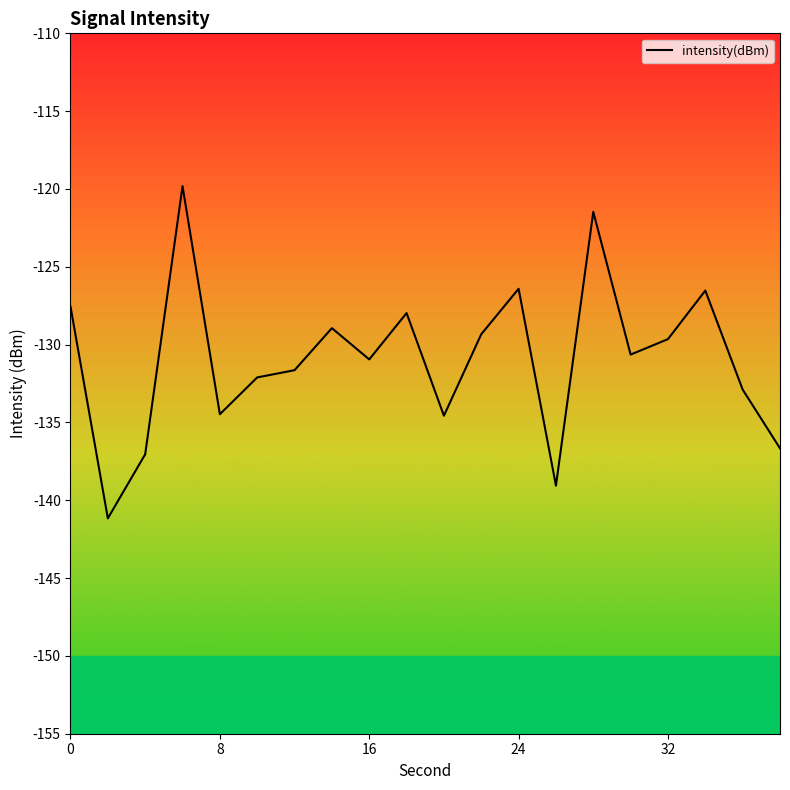

What is the smallest value displayed?

-141.2